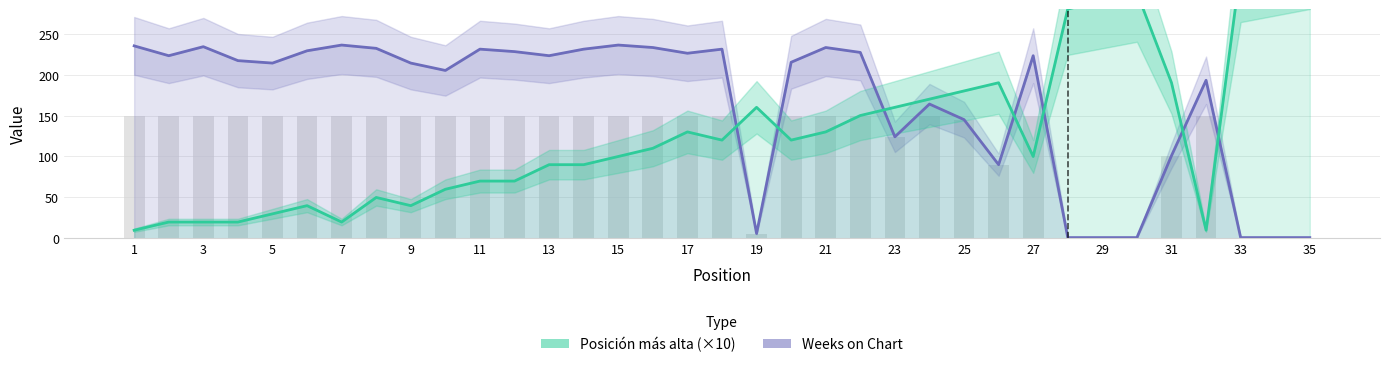

Which series changed the most between 11 and 32?

Posición más alta (×10)